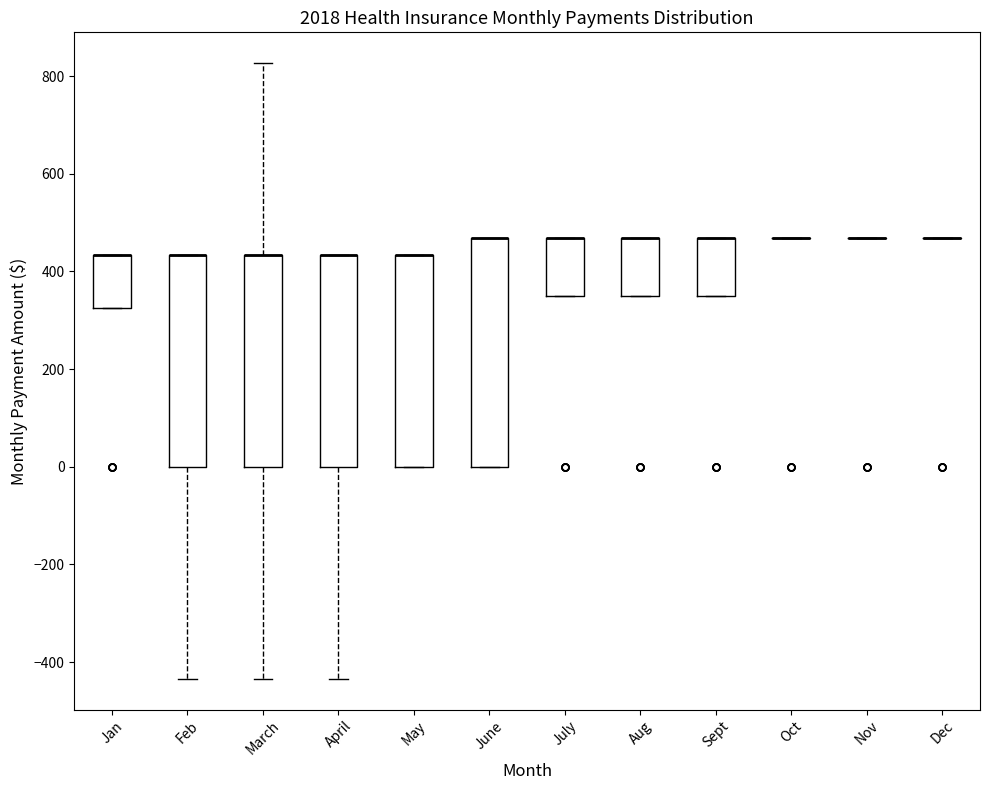

Which box is the tallest, from its lower edge to its upper edge?

June